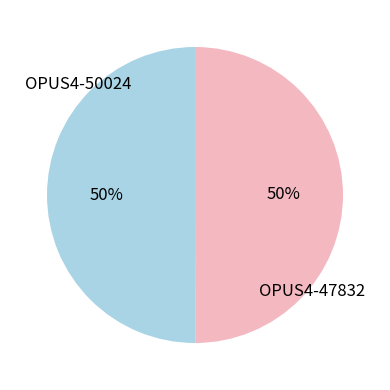

How many segments does this pie chart have?

2